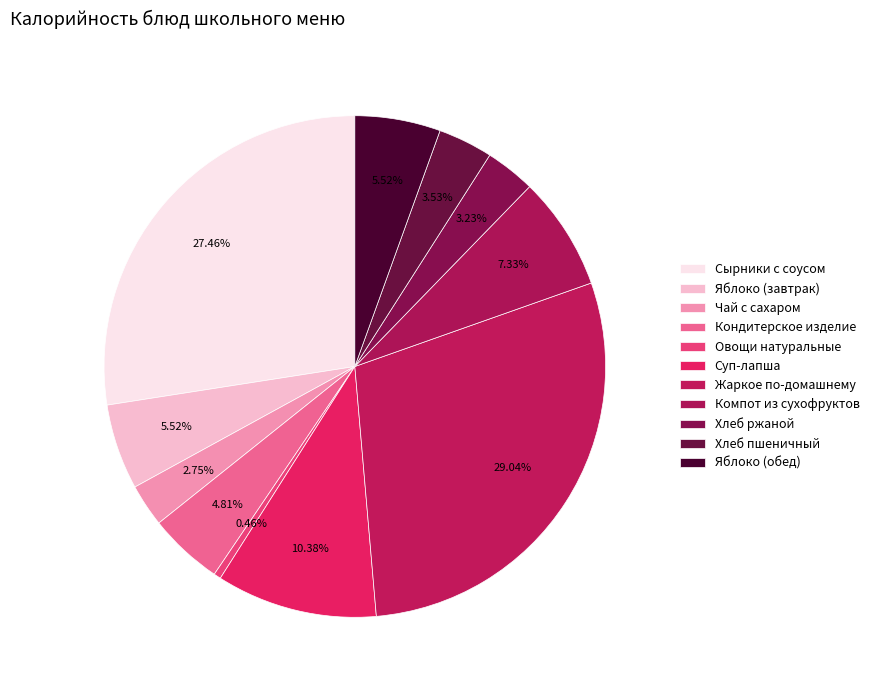

What is the largest slice in the pie chart?

Жаркое по-домашнему